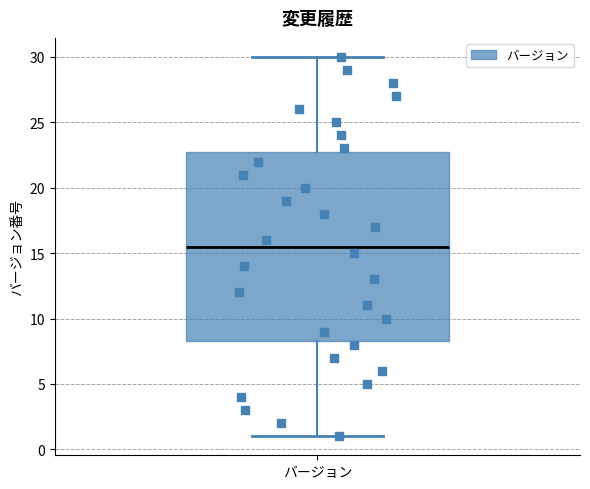

Transcribe this box plot: give where the median line is, the range the box spans, and where the two whiskers end, as read against the y-axis. The values are not printed on the chart, so give them approximately, as read against the axis.

median 15.5, box 8.5 to 23.0, whiskers 1.0 to 30.0